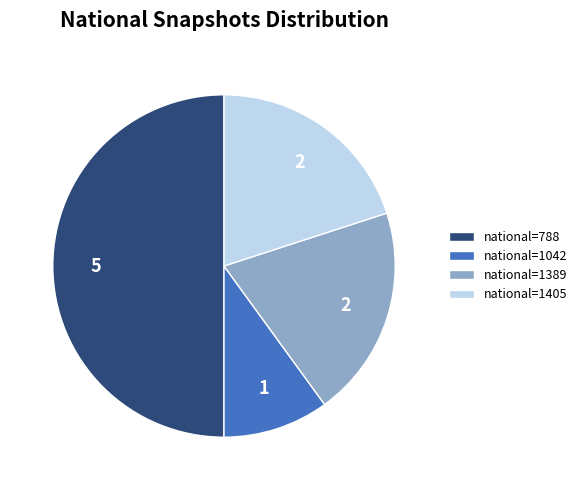

Does national=1405 account for over 50% of the chart?

No